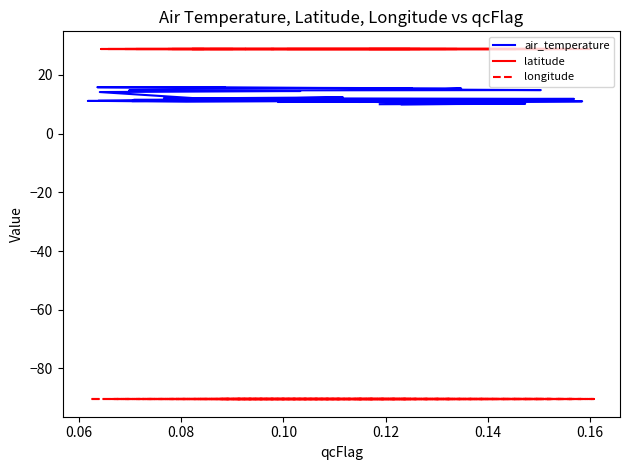

What is the difference between the second highest and second lowest values in the air_temperature series?

5.6